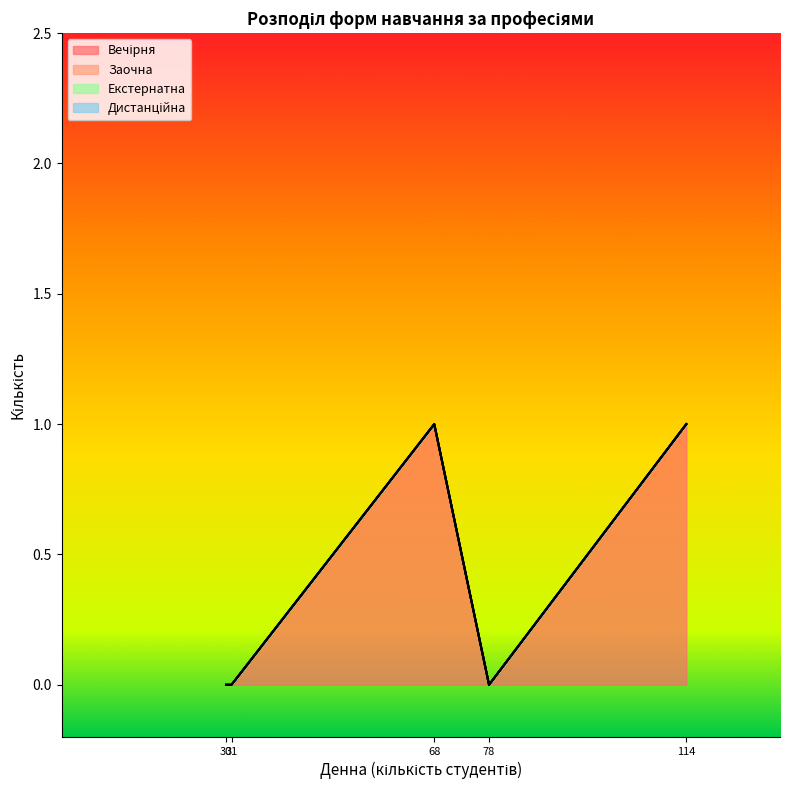

Does the chart display data point markers on the line(s)?

No